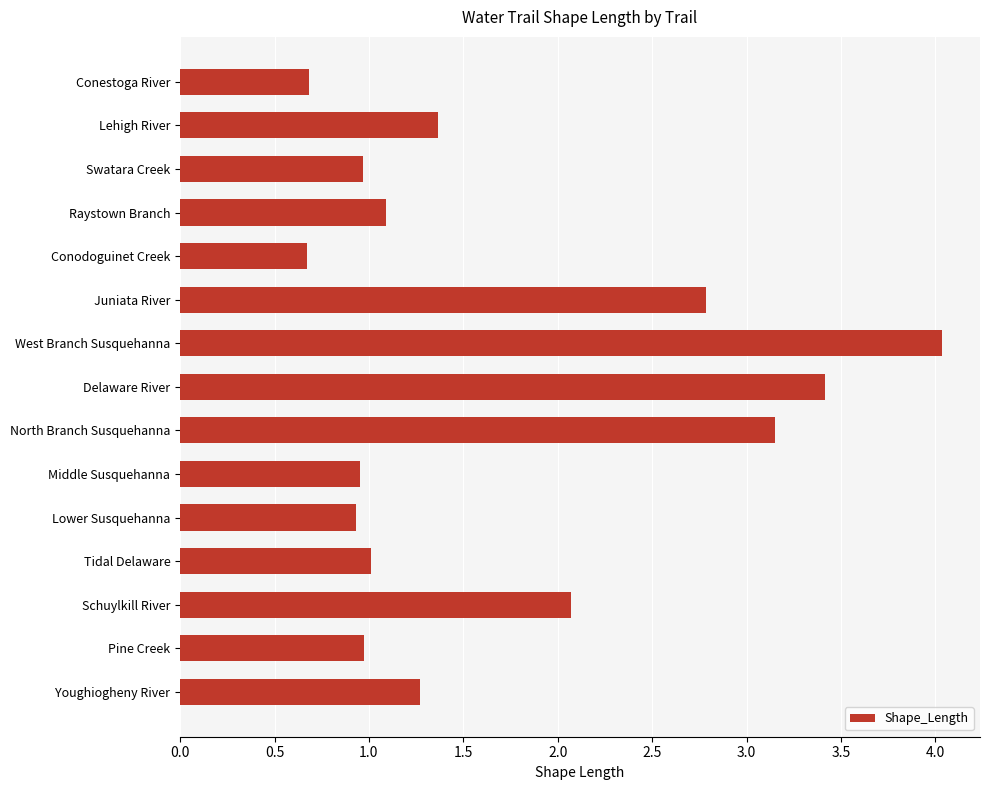

Approximately how many times larger is the value at Tidal Delaware compared to Youghiogheny River?

0.8